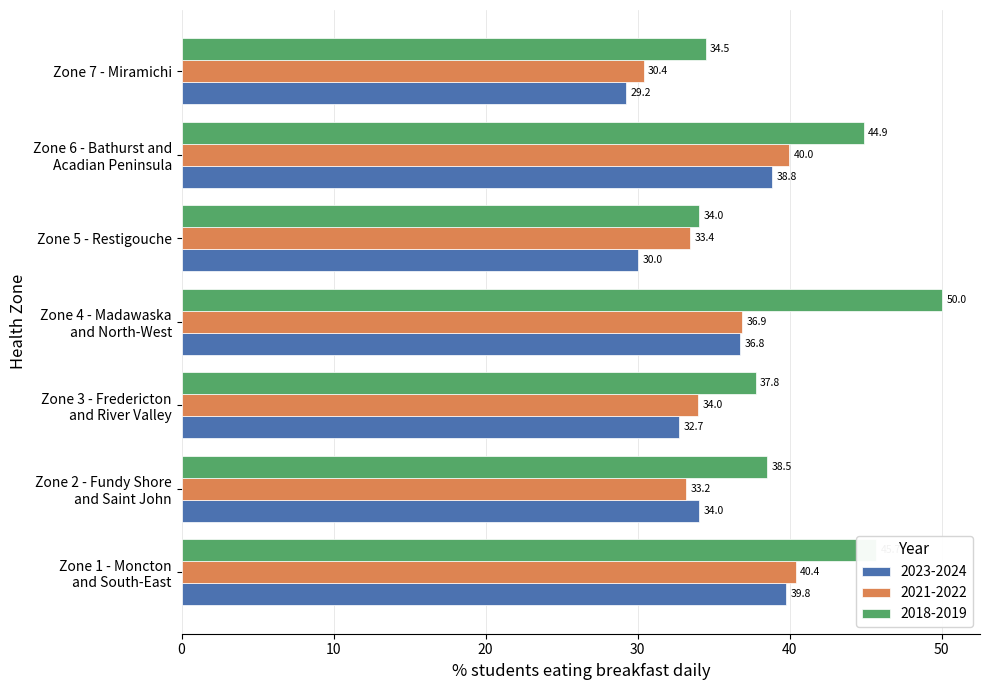

Count the number of data series in this chart.

3